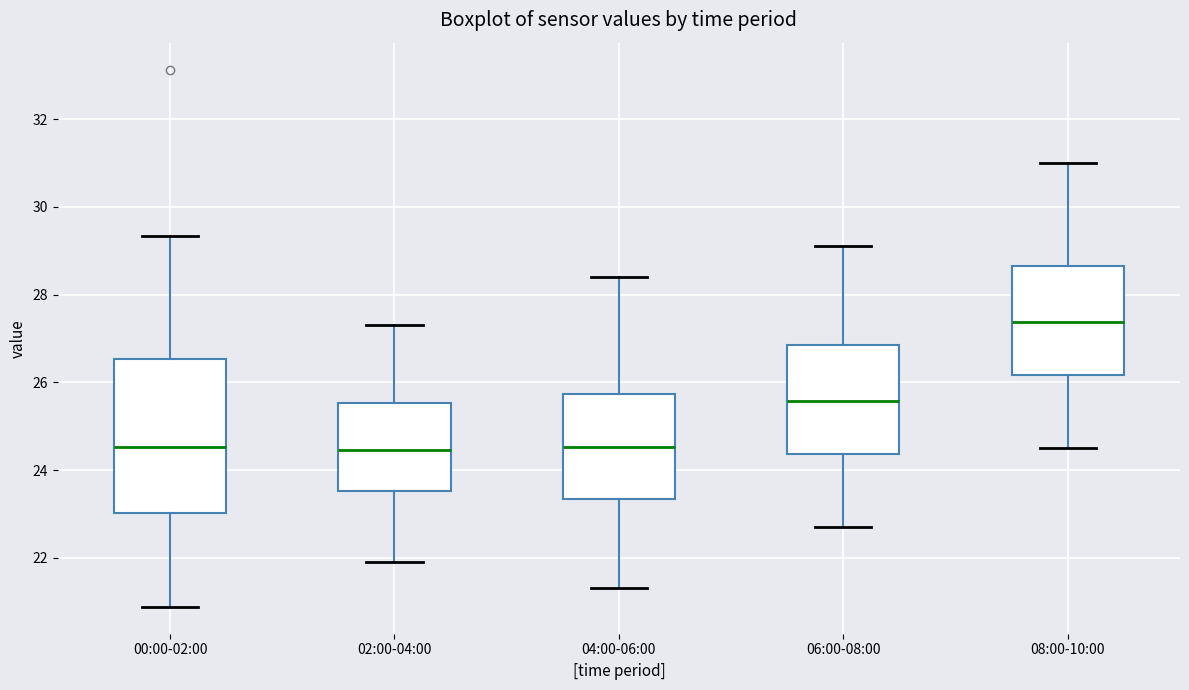

Comparing the boxes themselves (not the whiskers), which one is the tallest?

00:00-02:00